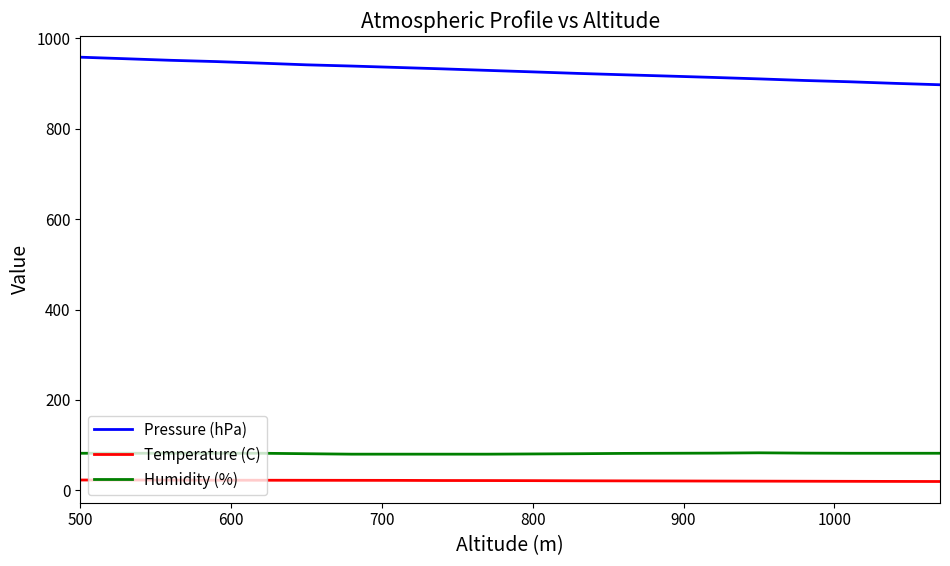

What are all the series names shown in the legend?

Pressure (hPa), Temperature (C), Humidity (%)